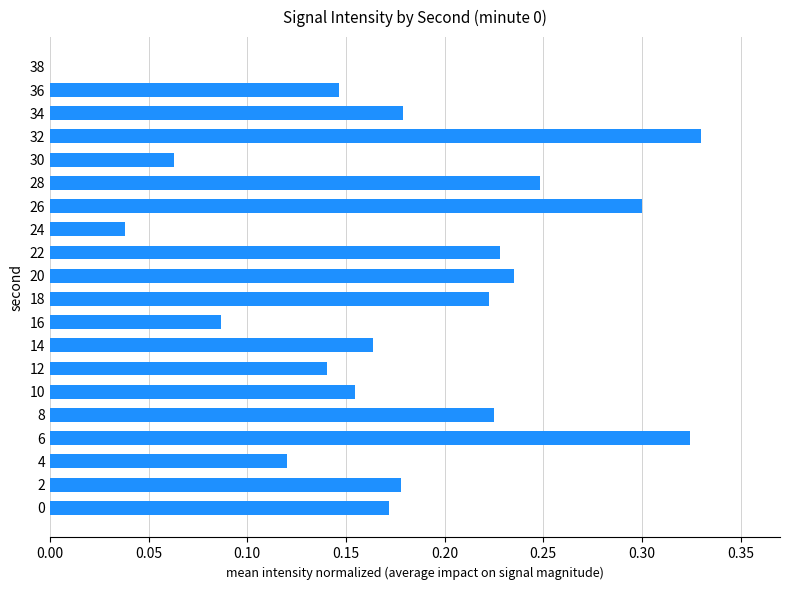

The value at 36 is 0.2. True or false?

False